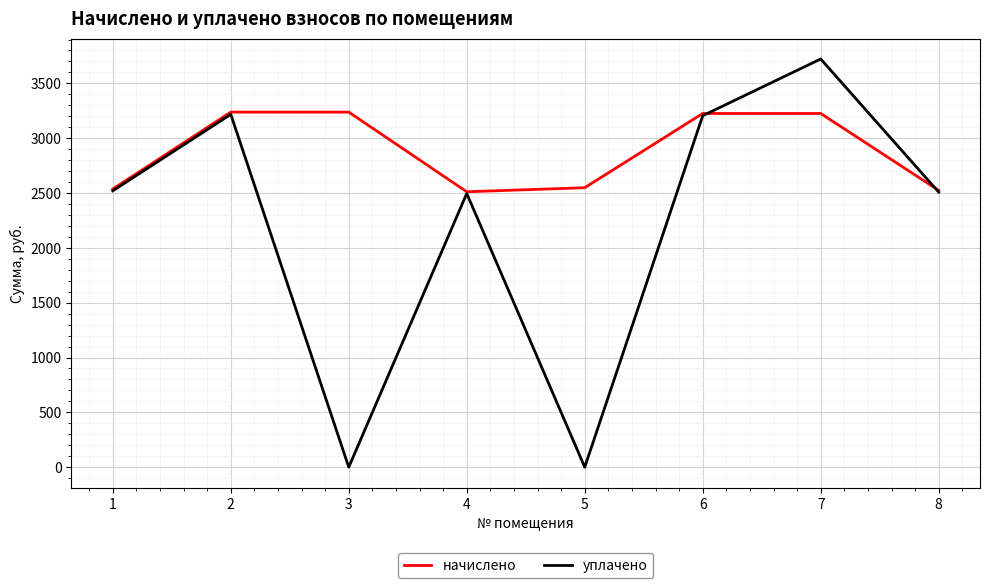

The value of уплачено at 5 is 1433.7. True or false?

False